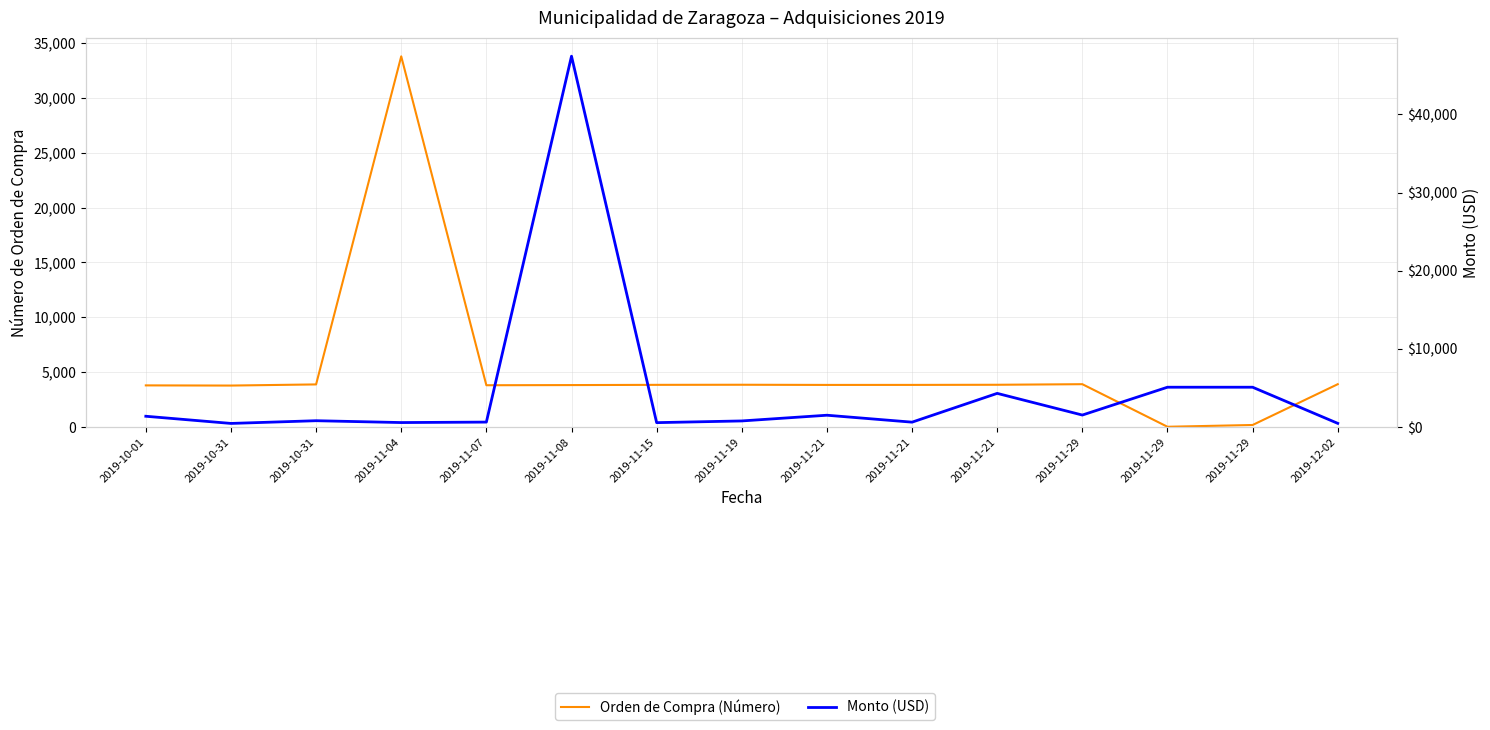

What is the label of the 6th point from the left?

2019-11-08